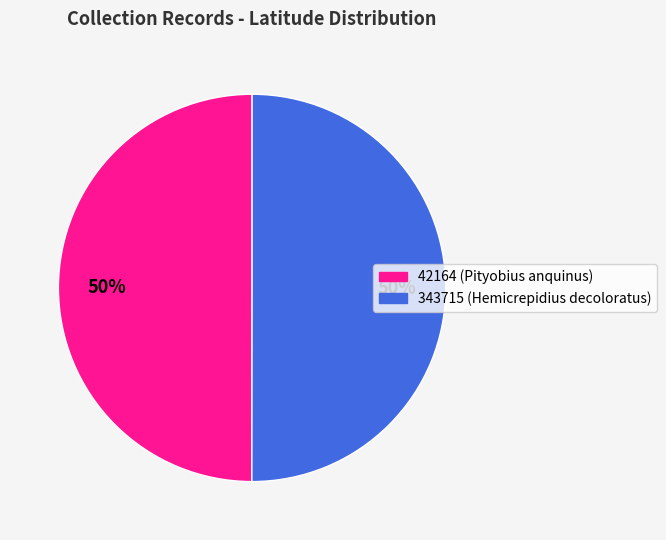

How many slices are in this pie chart?

2